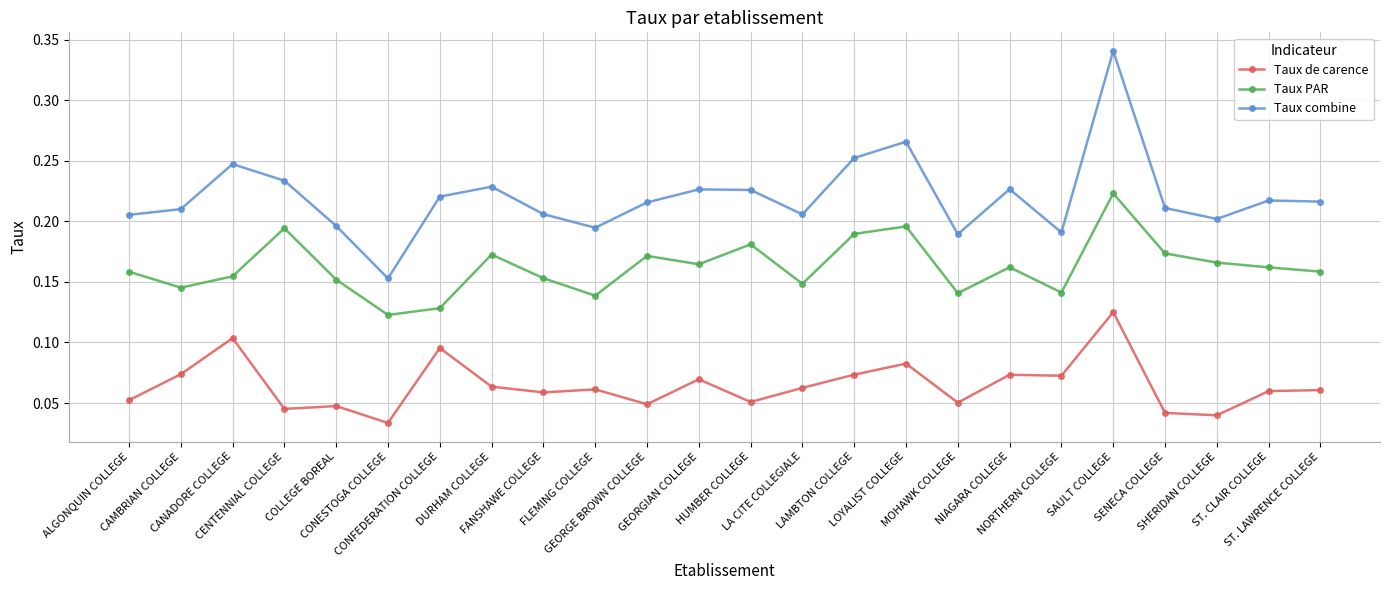

Which series changed the most between CANADORE COLLEGE and FANSHAWE COLLEGE?

Taux de carence